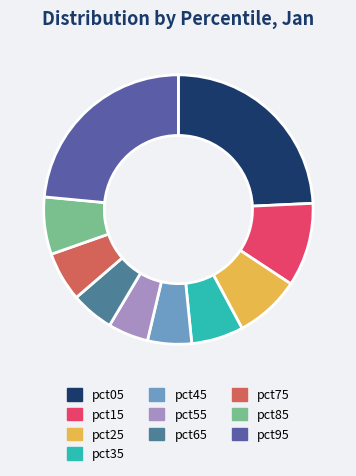

The pct25 slice represents 2% of the pie. True or false?

False